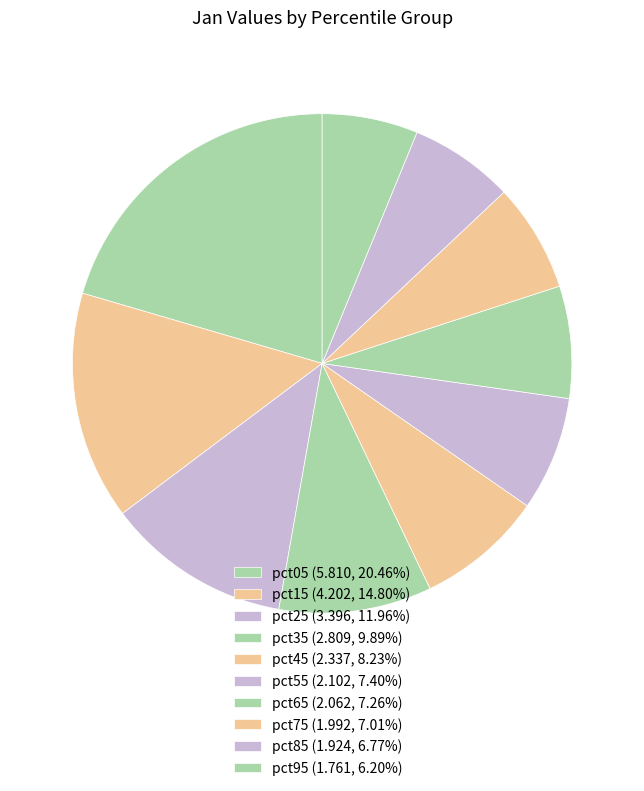

Which has a higher value, pct15 or pct95?

pct15